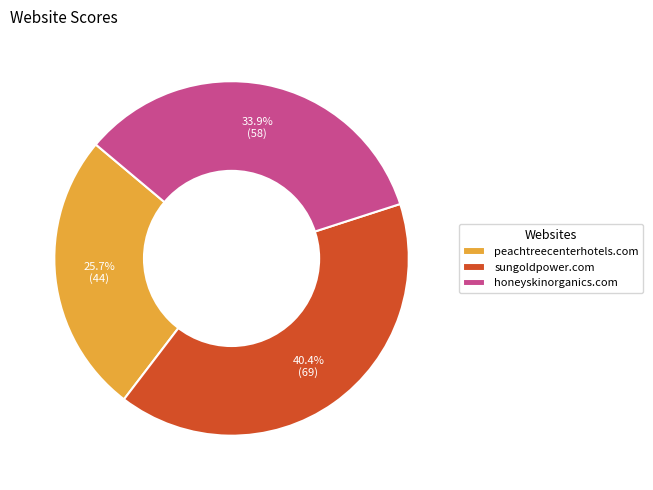

How many segments does this pie chart have?

3